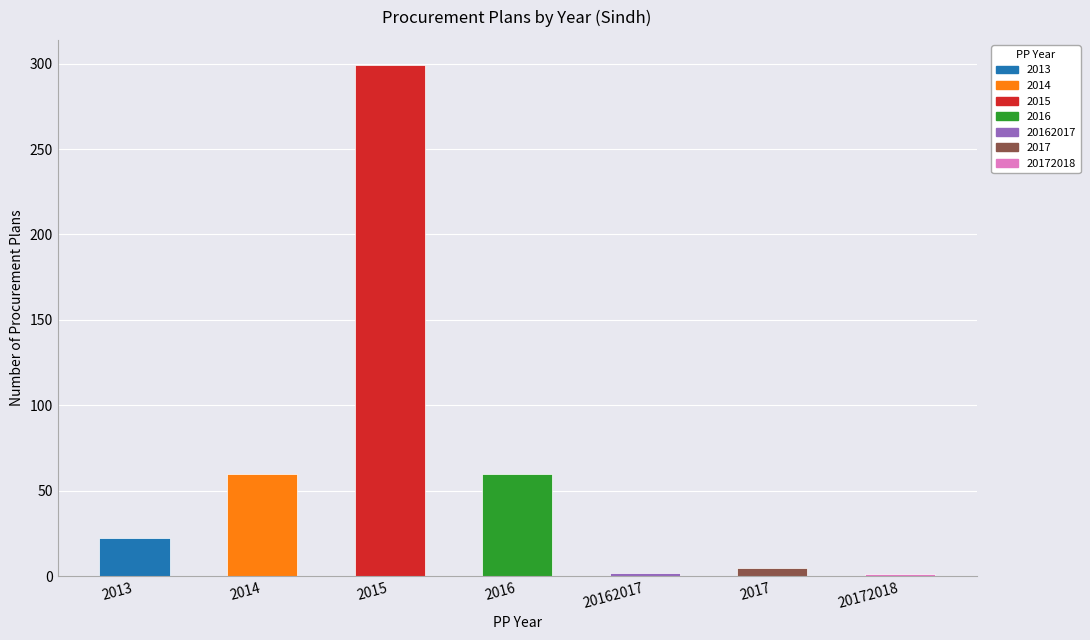

Which has a higher value, 2014 or 2013?

2014